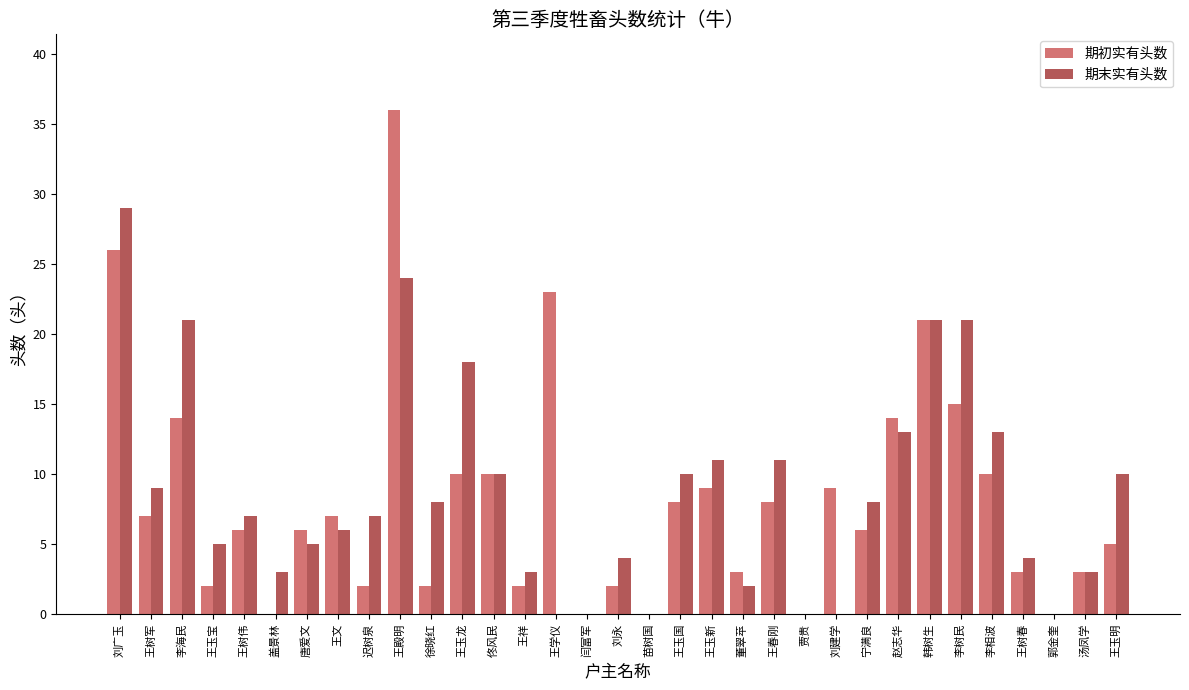

How many data points does each series have?

33